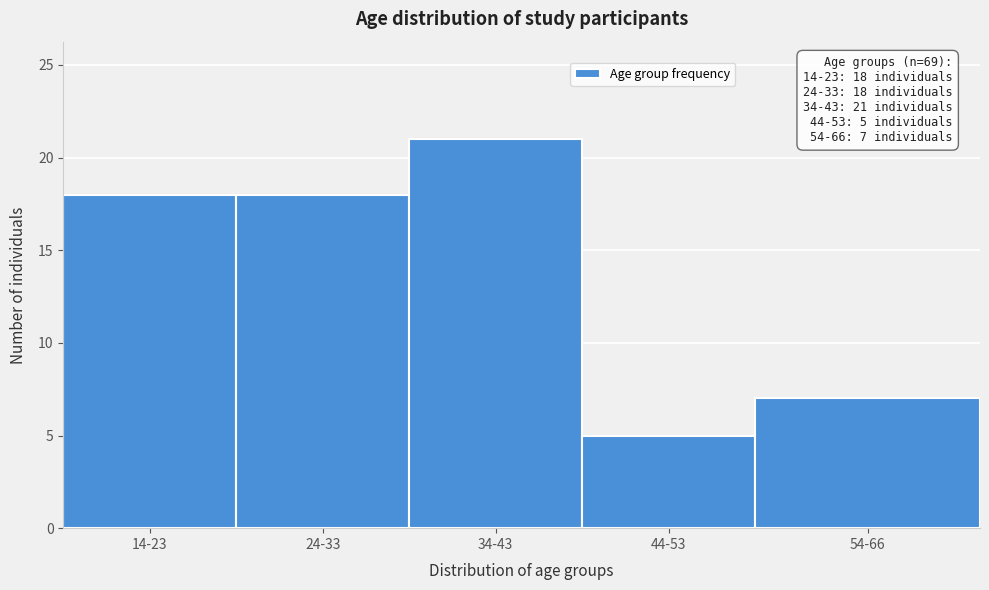

Reading right to left, what are all the values shown in this chart?

54-66=7	44-53=5	34-43=21	24-33=18	14-23=18